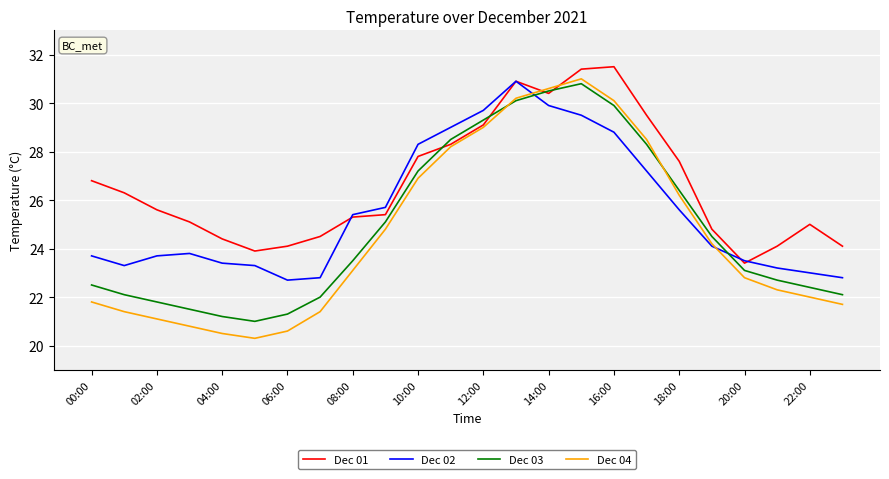

Rank the series by their average value, from lowest to highest.

Dec 04, Dec 03, Dec 02, Dec 01